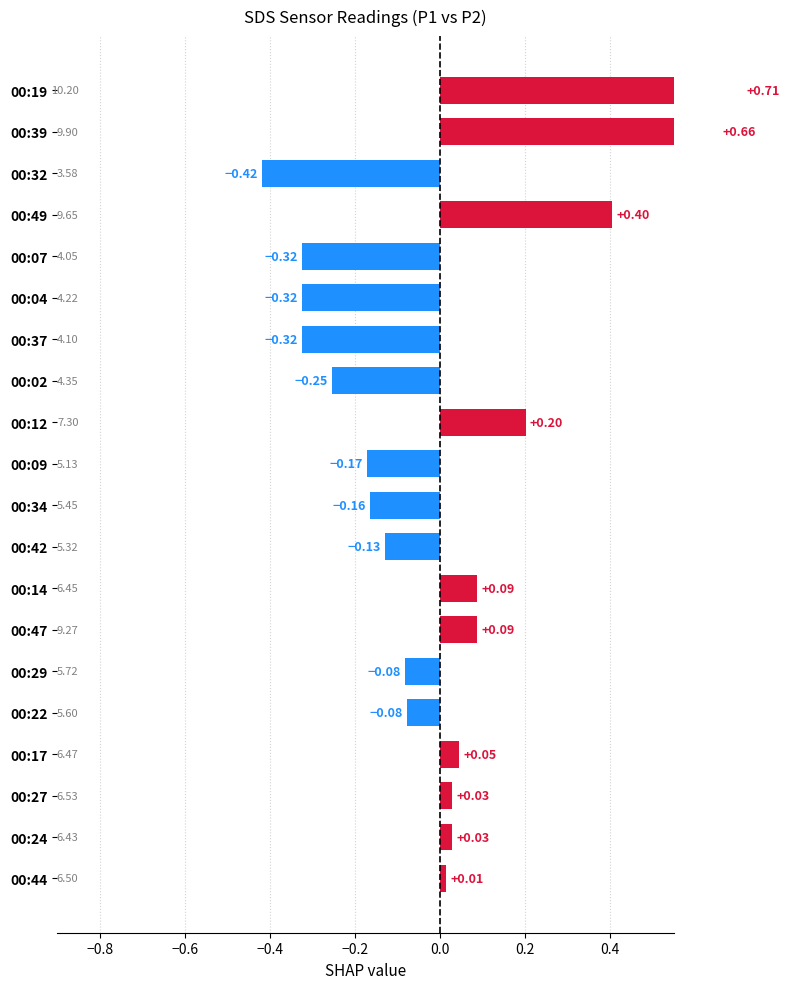

How many data points are above 0?

10